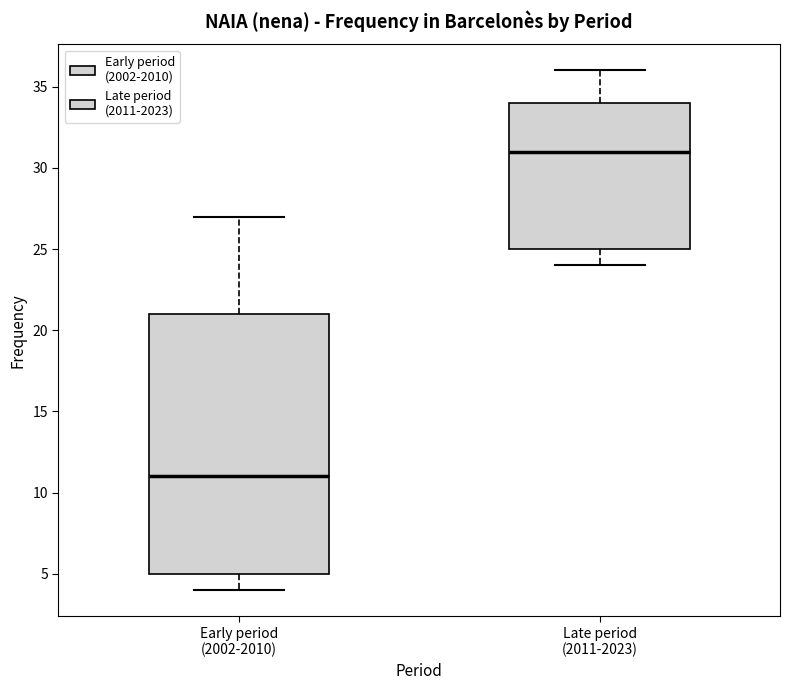

Reading left to right, read every box against the y-axis: the position of its median line, the range the box covers, and the ends of its whiskers. The values are not printed on the chart, so give them approximately, as read against the axis.

Early period (2002-2010): median 11, box 5 to 21, whiskers 4 to 27
Late period (2011-2023): median 31, box 25 to 34, whiskers 24 to 36